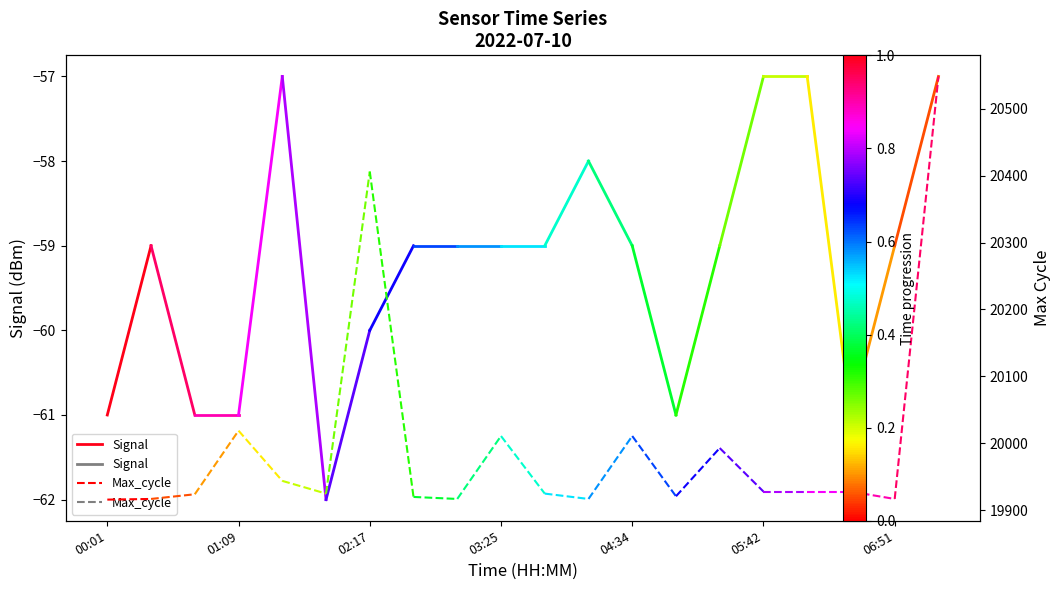

Is the value of Max_cycle at 01:09 greater than the value of Signal at 00:01?

Yes